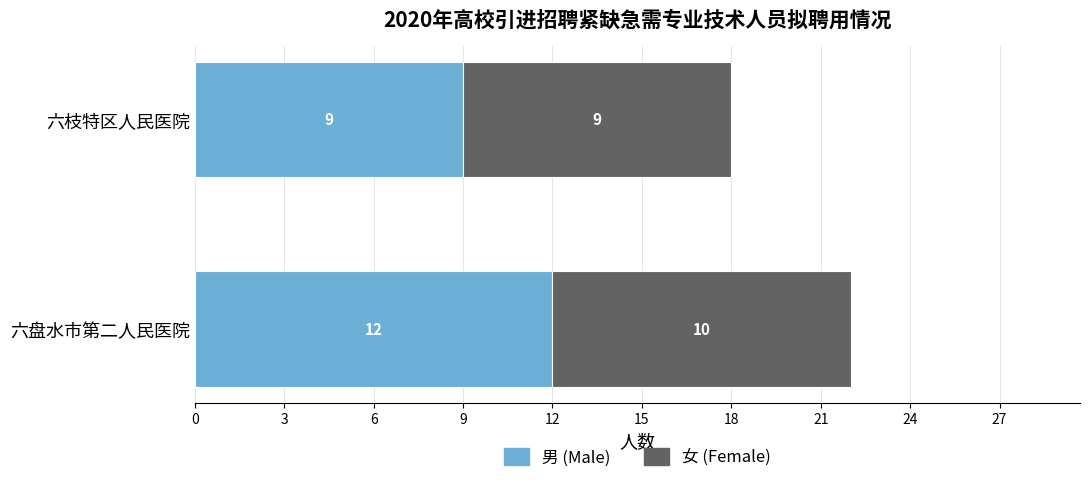

What is the total value across all series at 六枝特区人民医院?

18